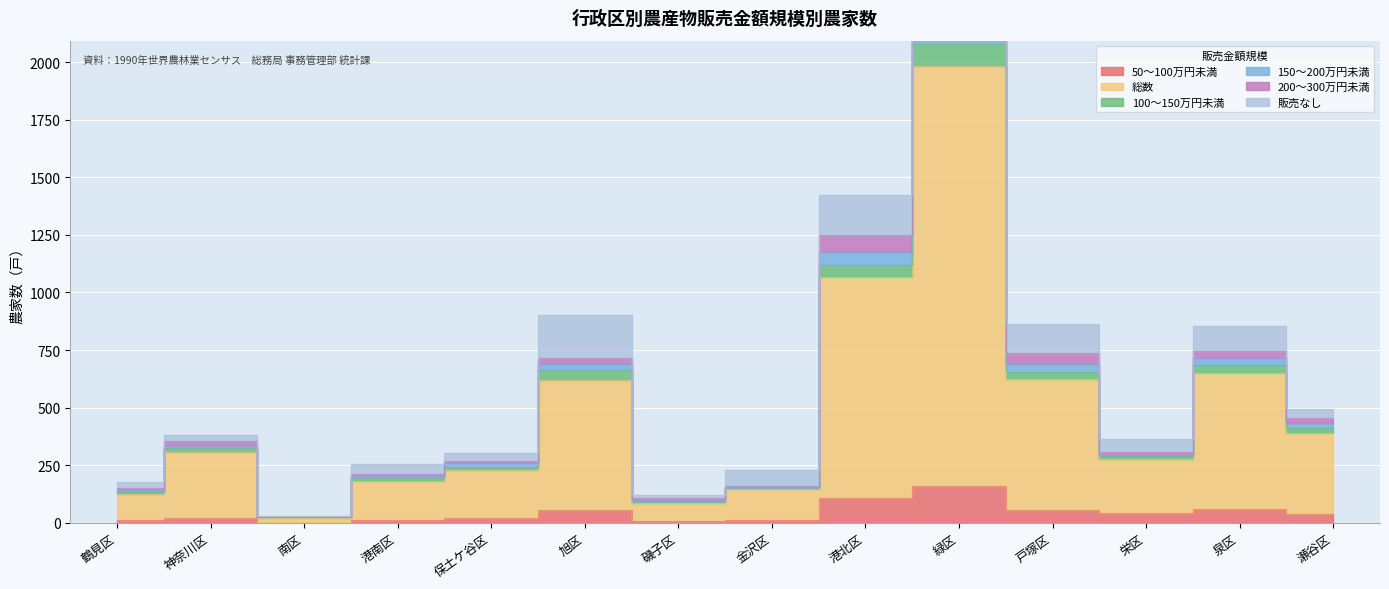

How many interior local peaks does the 50～100万円未満 series have?

4